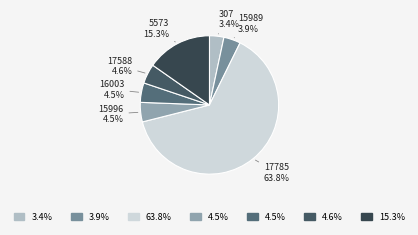

The 5573 slice represents 25% of the pie. True or false?

False